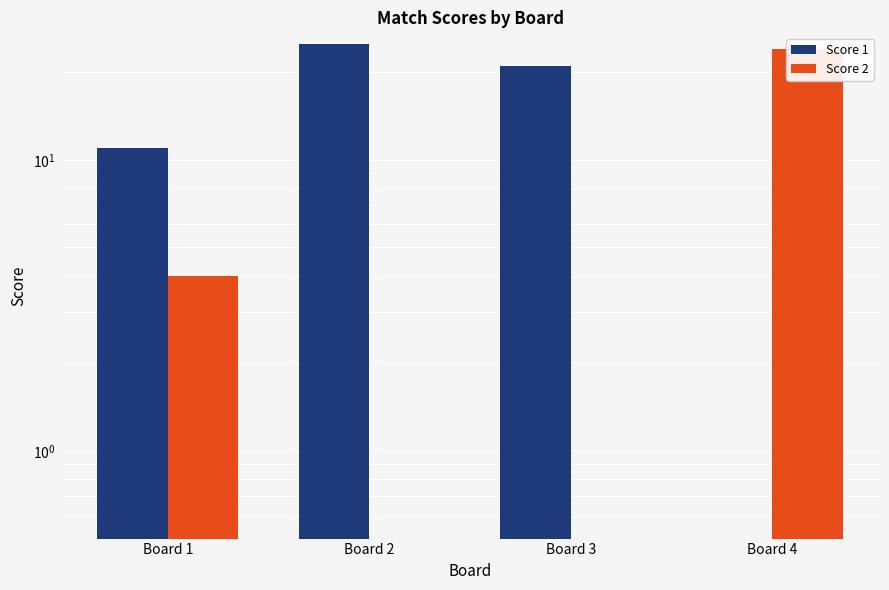

The value of Score 2 at Board 3 is 0. True or false?

True